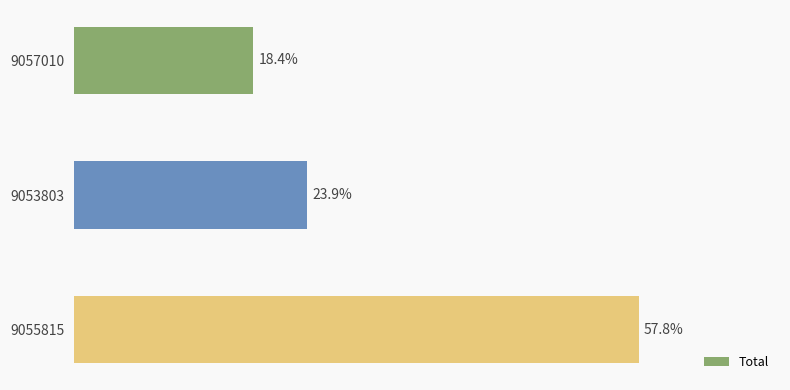

List the labels in order of value, smallest first.

9057010, 9053803, 9055815